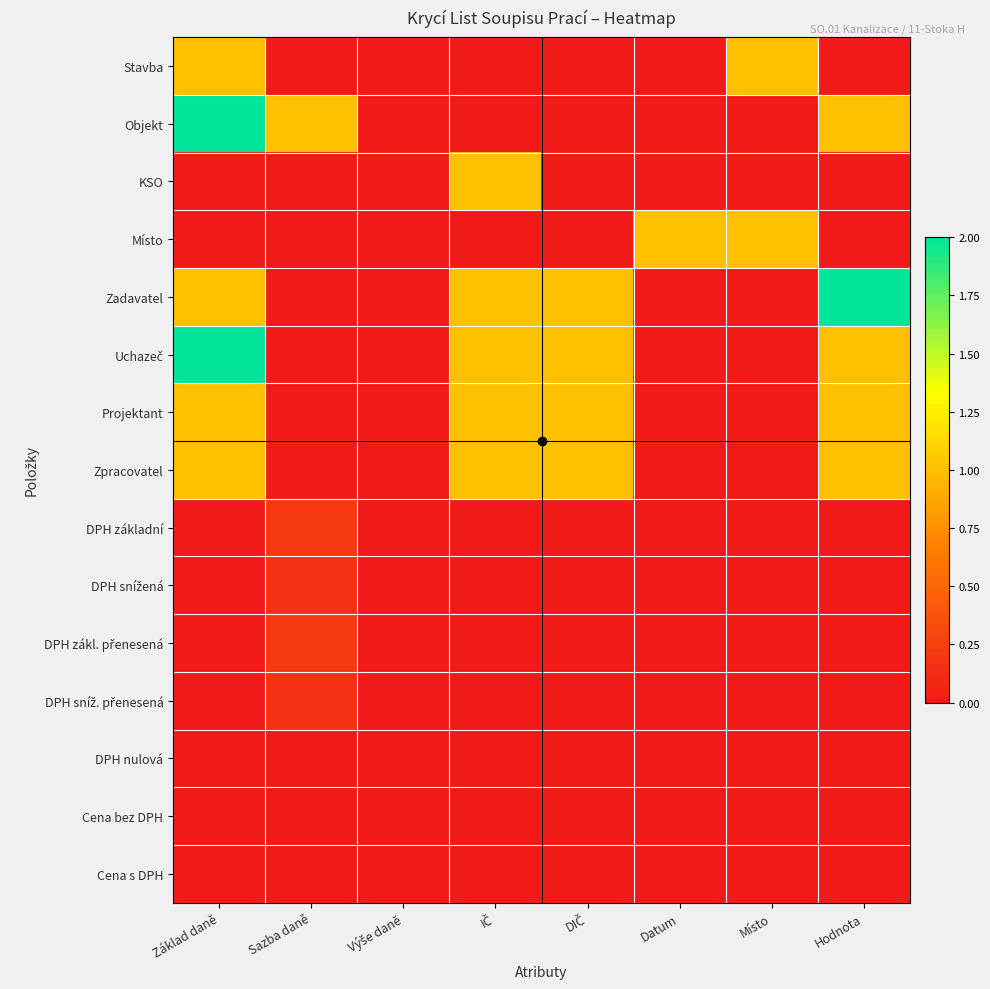

At DIČ, list the series in order from largest to smallest.

Zadavatel, Uchazeč, Projektant, Zpracovatel, Stavba, Objekt, KSO, Místo, DPH základní, DPH snížená, DPH zákl. přenesená, DPH sníž. přenesená, DPH nulová, Cena bez DPH, Cena s DPH